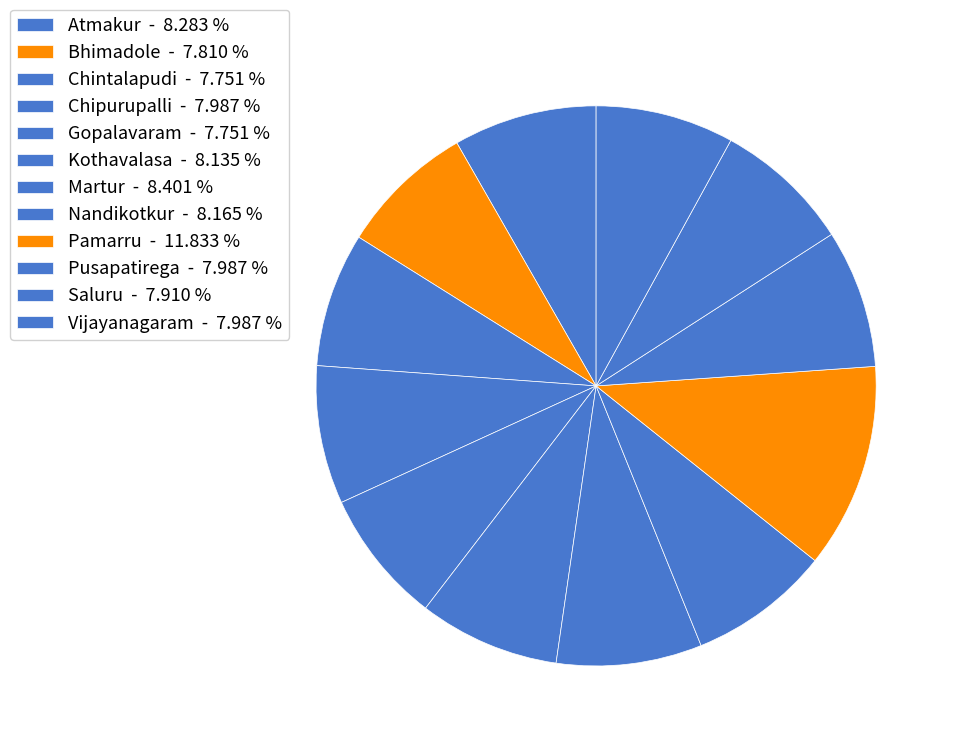

Approximately how many times larger is the value at Martur compared to Saluru?

1.1